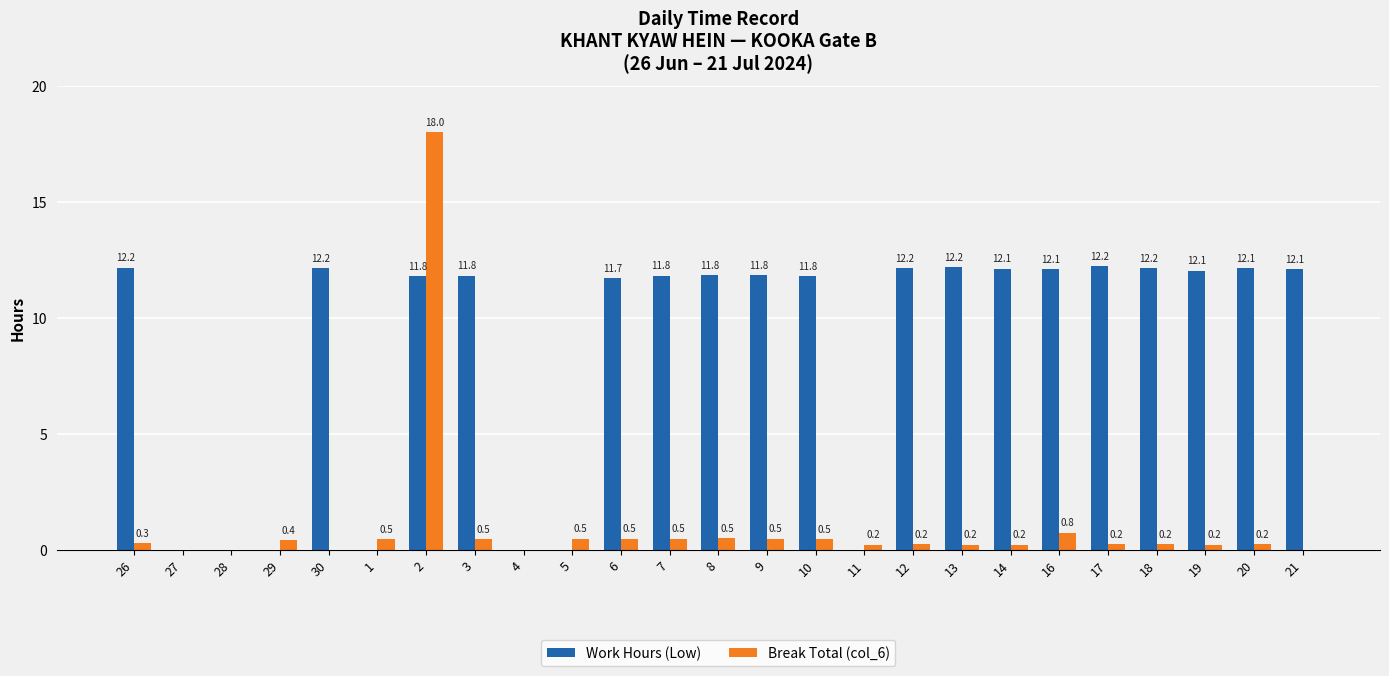

Where is Work Hours (Low) nearest to the value 6?

6